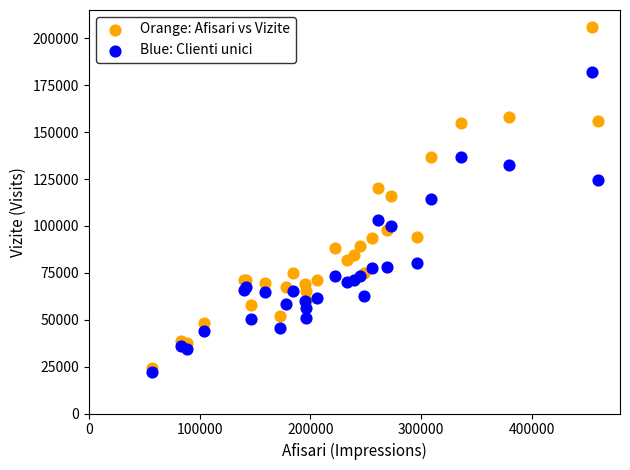

What are all the series names shown in the legend?

Orange: Afisari vs Vizite, Blue: Clienti unici